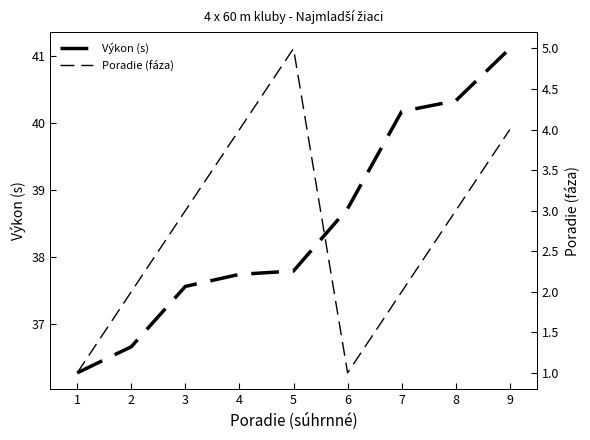

What is the smallest value displayed?

1.0